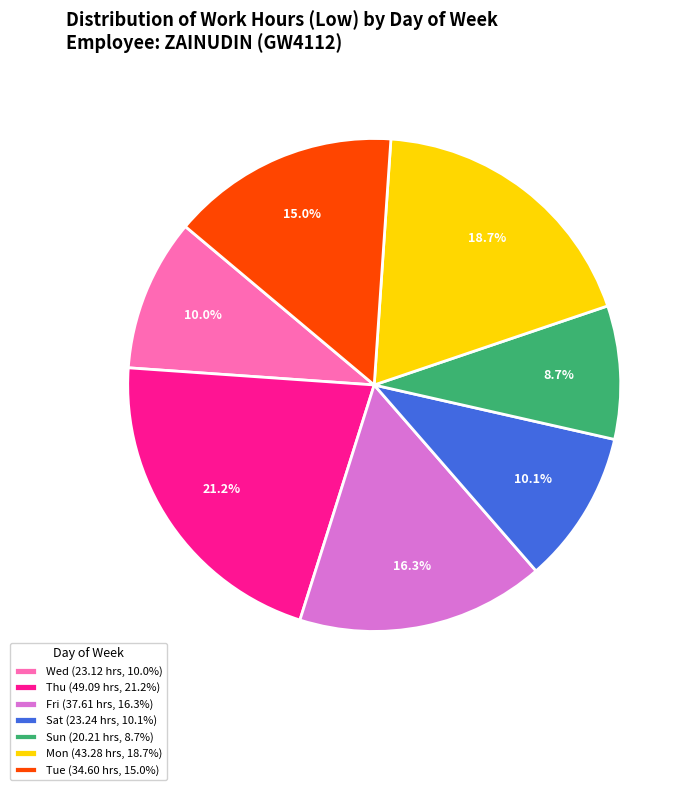

Is there any slice that represents more than half of the pie?

No